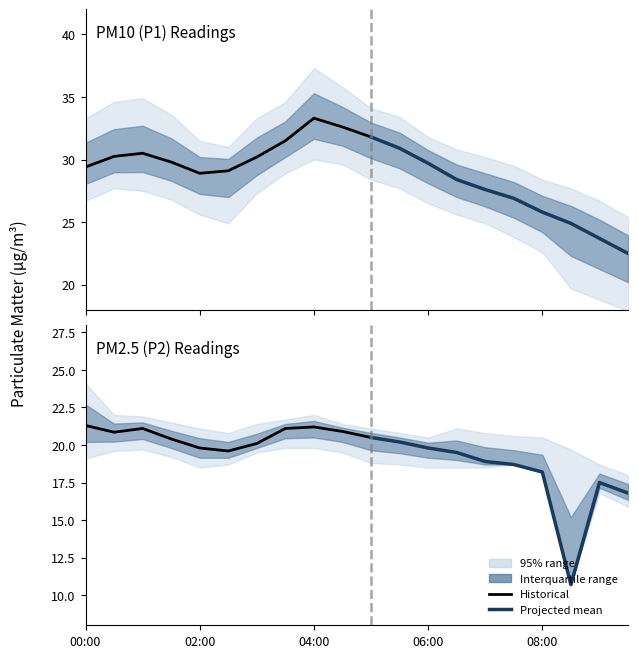

How many categories are shown in the chart?

20